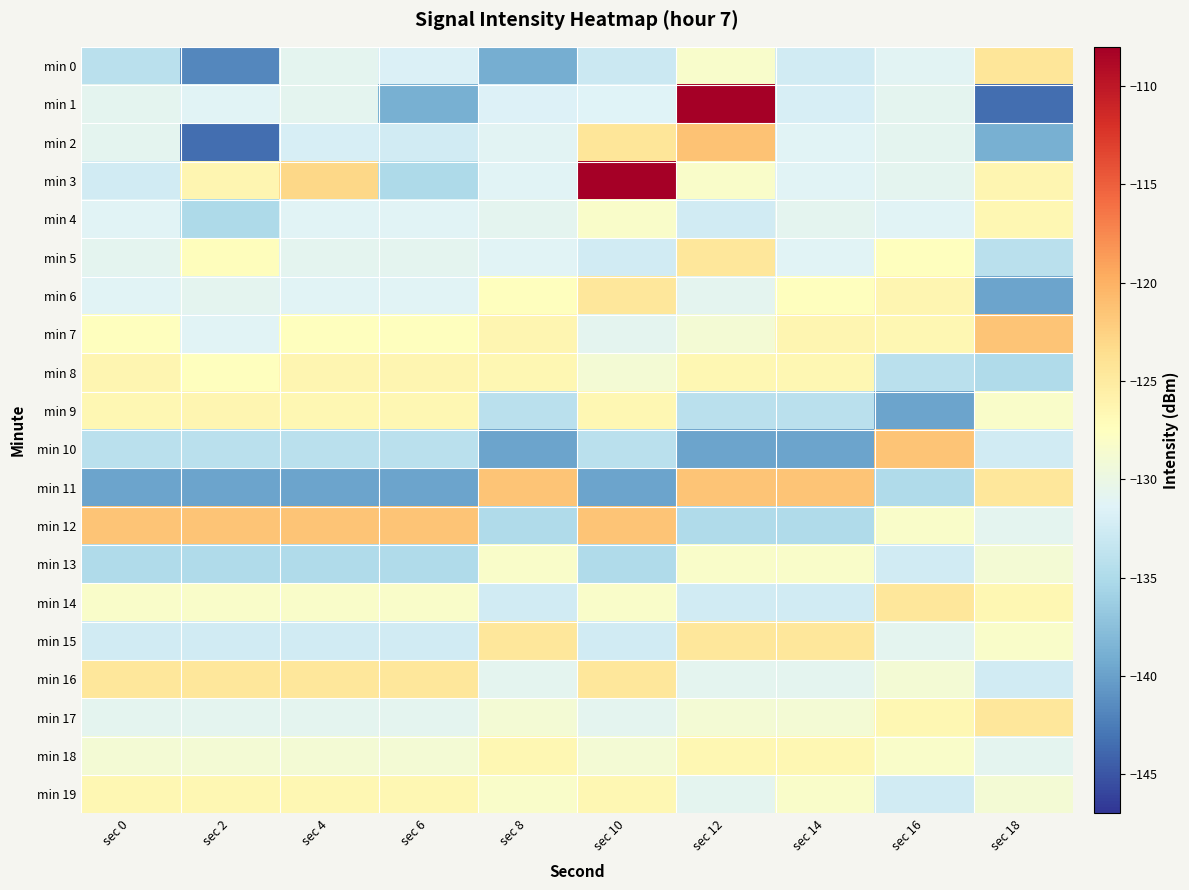

How many distinct data groups are displayed?

20